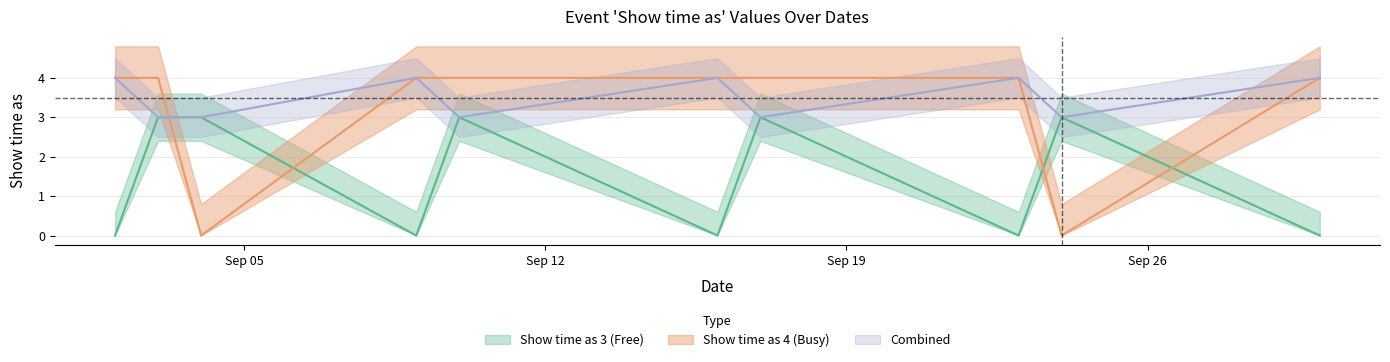

At which label is Combined closest to 3?

3/9/2016